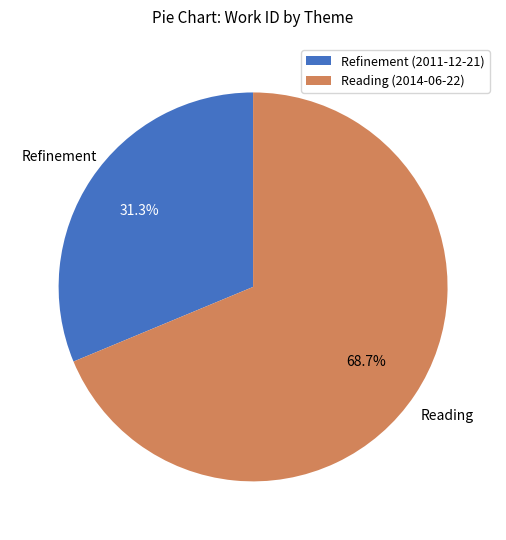

Approximately how many times larger is the value at Refinement (2011-12-21) compared to Reading (2014-06-22)?

0.5